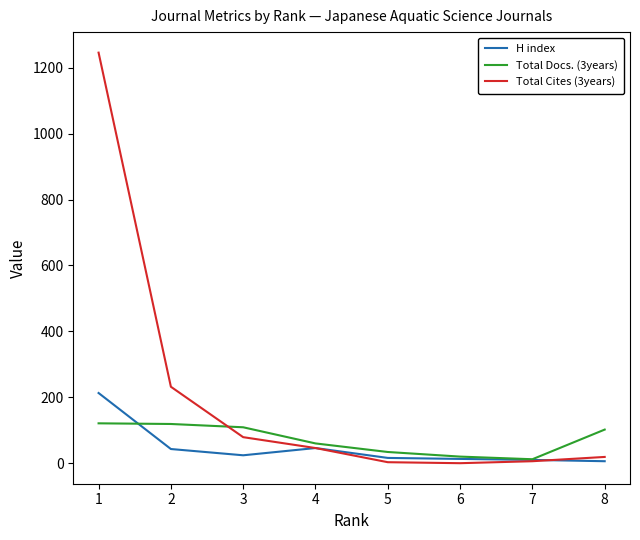

True or false: Total Docs. (3years) has more than 1 points higher than both neighbors.

False